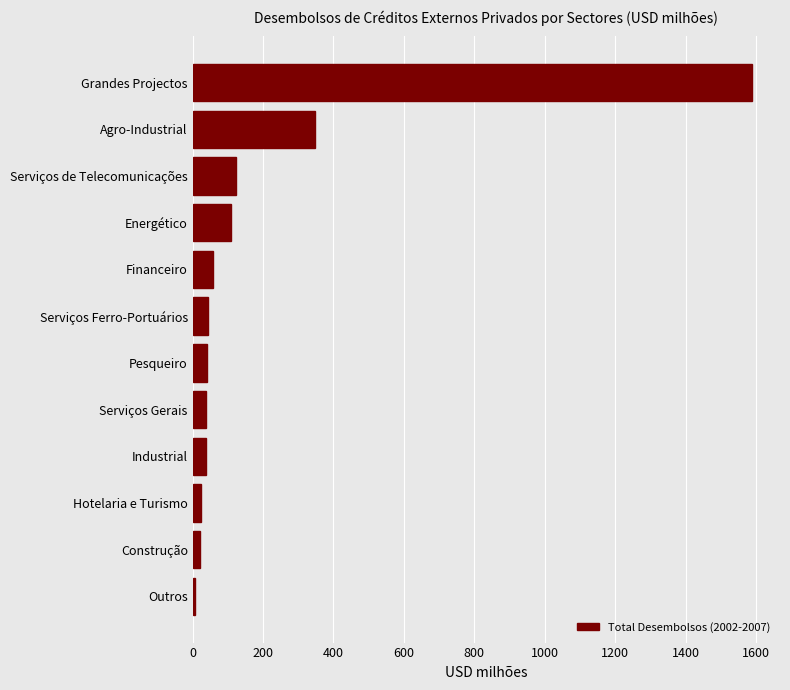

What is the difference between the maximum and minimum values?

1583.0